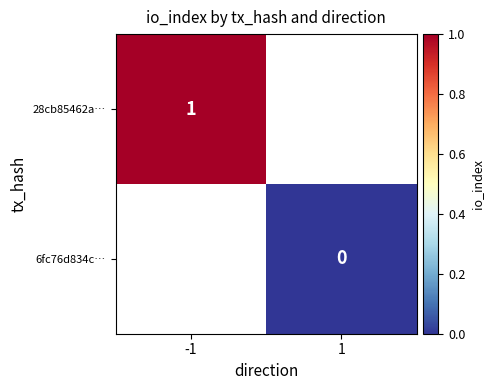

The 28cb85462a… series shows 0 at -1. True or false?

False